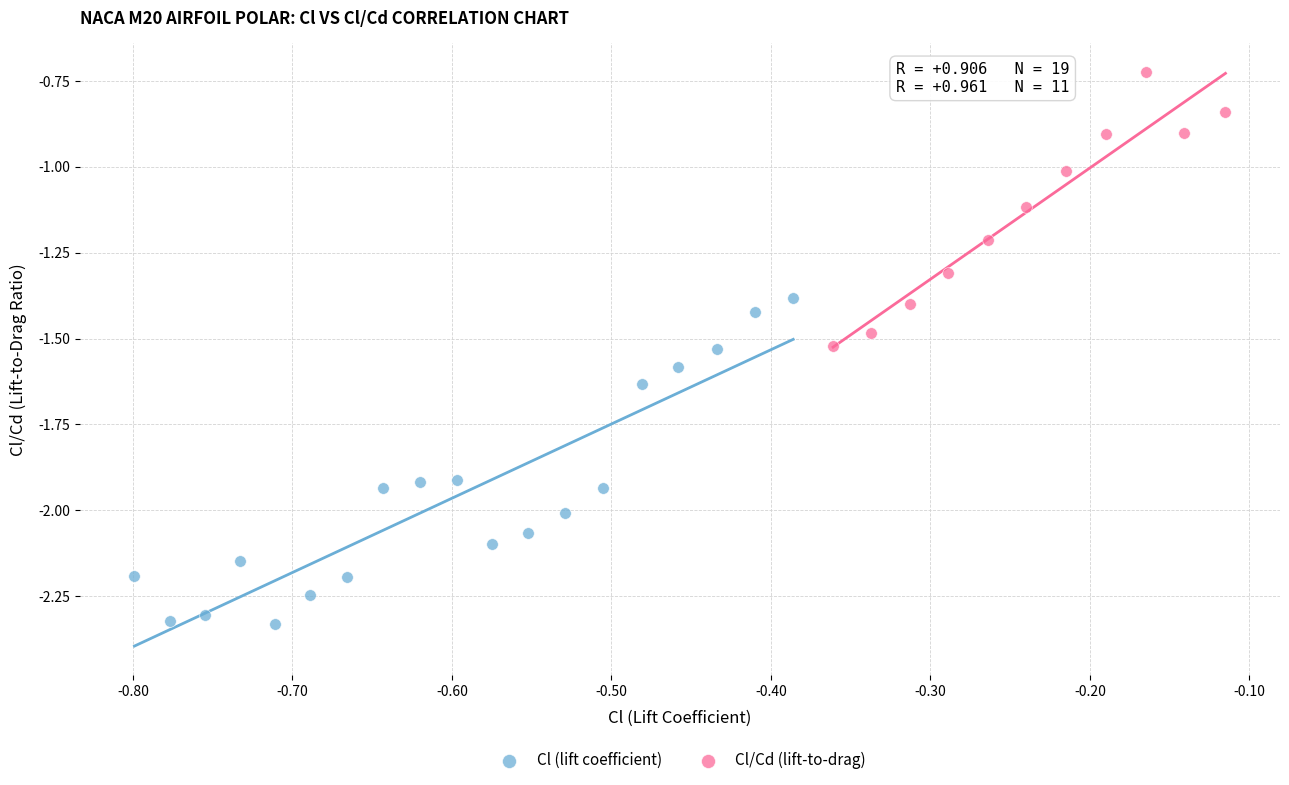

Which series has the largest Y range (max minus min)?

Cl (lift coefficient)